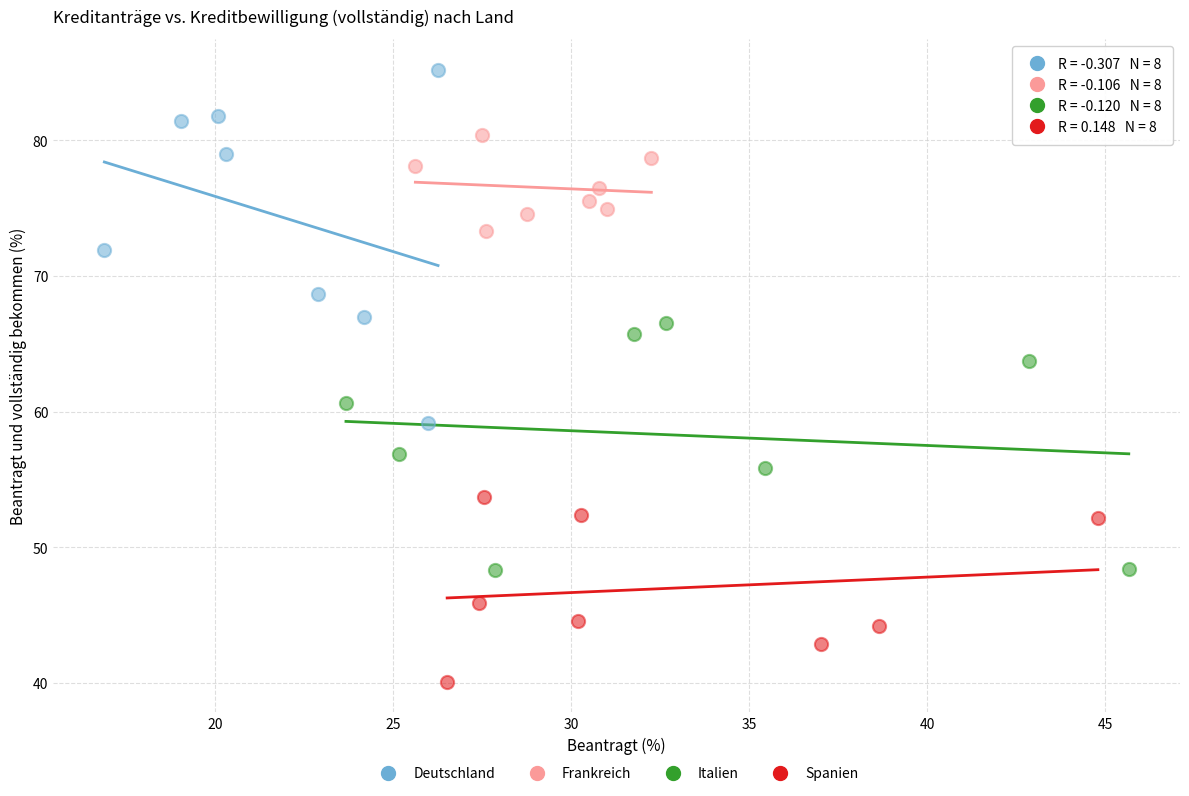

Which series reaches the minimum Y coordinate?

Spanien